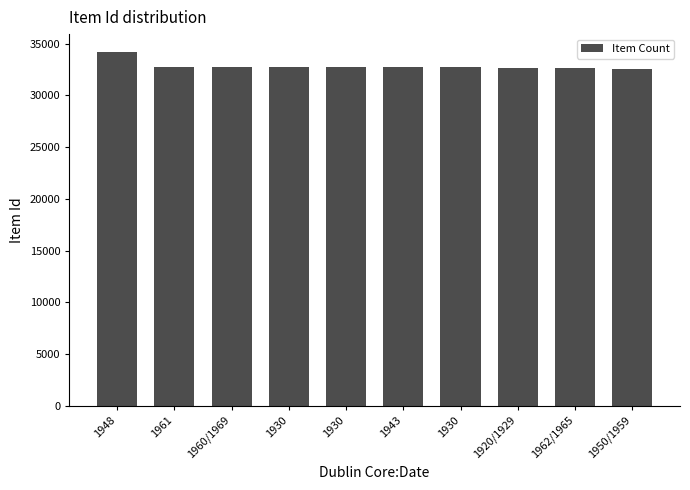

Which has a higher value, 1930 or 1930?

1930